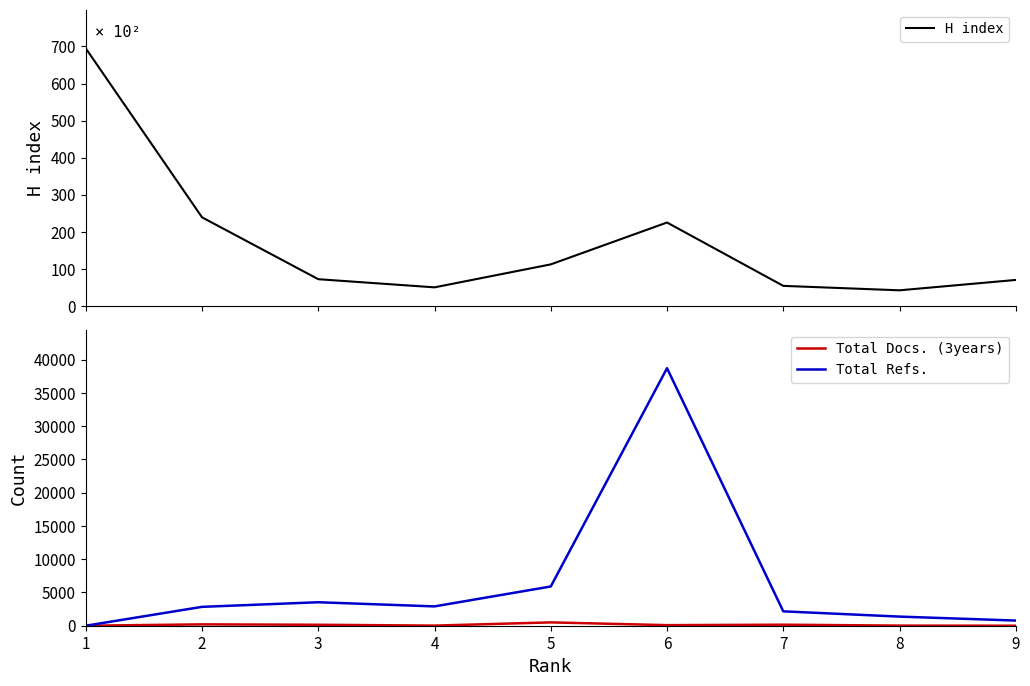

Reading right to left, what are all the values shown in this chart?

H index: 70	42	54	225	112	50	72	239	695
Total Docs. (3years): 1	17	155	87	501	17	145	203	0
Total Refs.: 775	1370	2160	38694	5896	2904	3528	2836	0